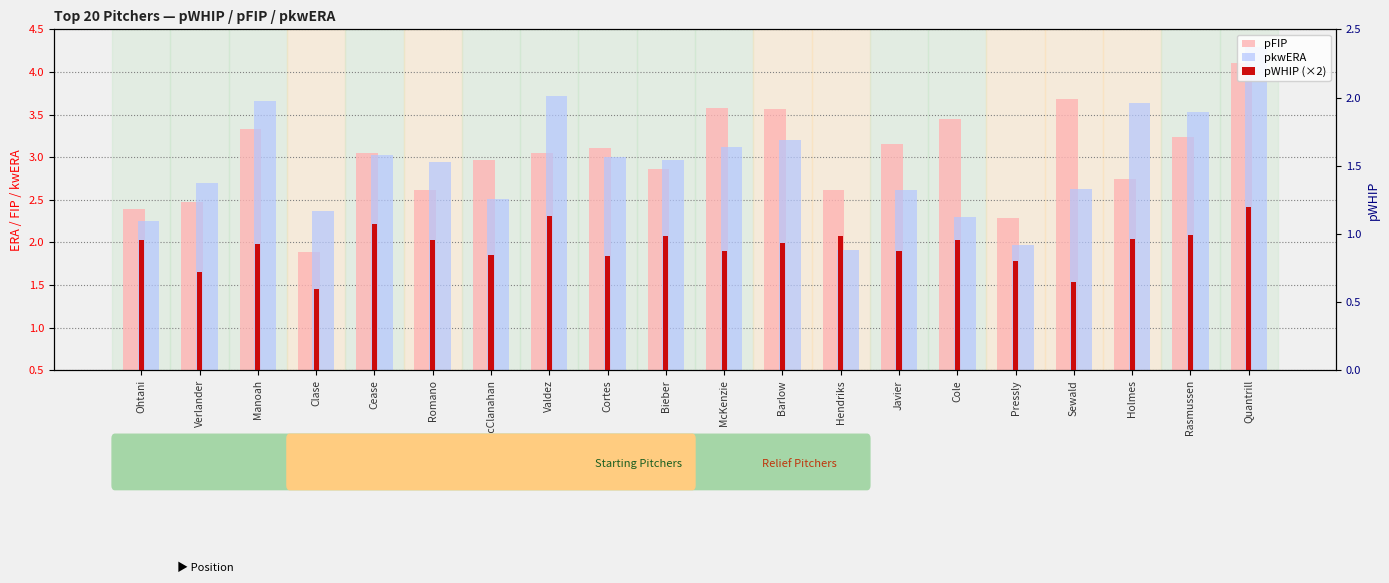

Which series changed the most between Verlander and Quantrill?

pFIP